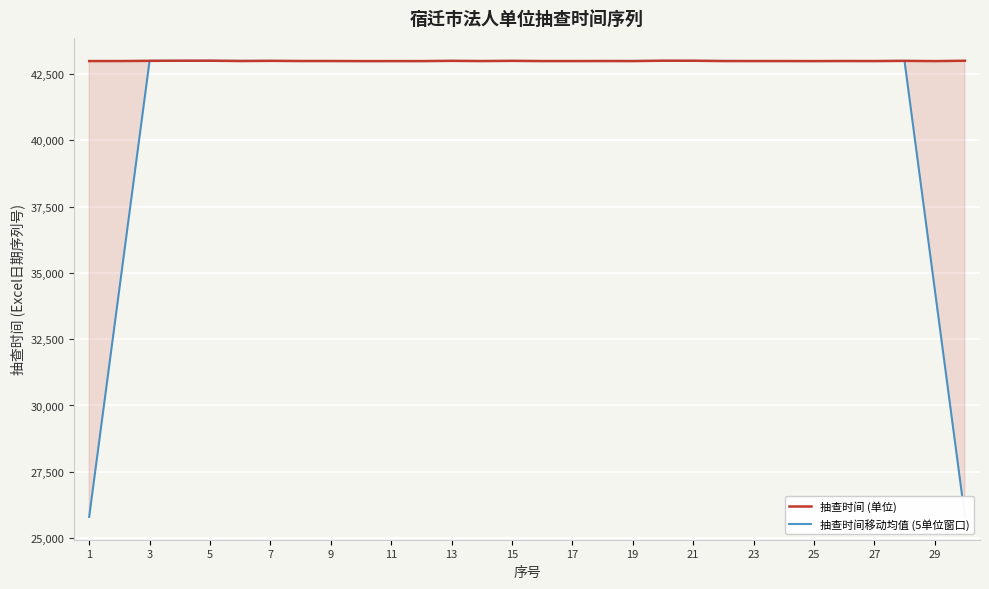

What is the maximum value for 抽查时间移动均值 (5单位窗口)?

43000.0